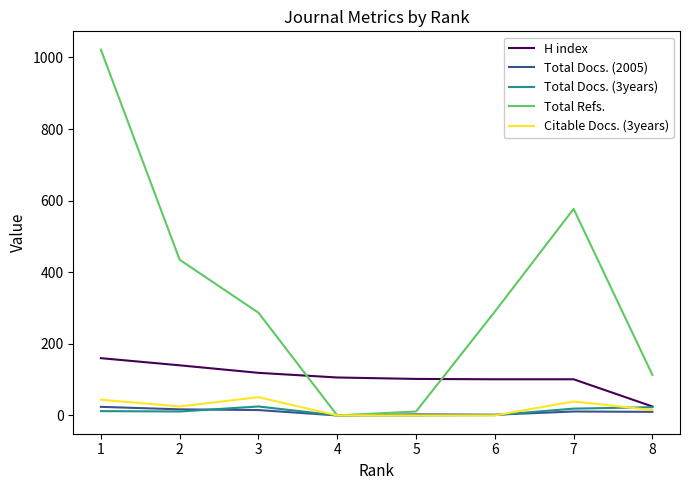

Which series has the widest spread of values?

Total Refs.